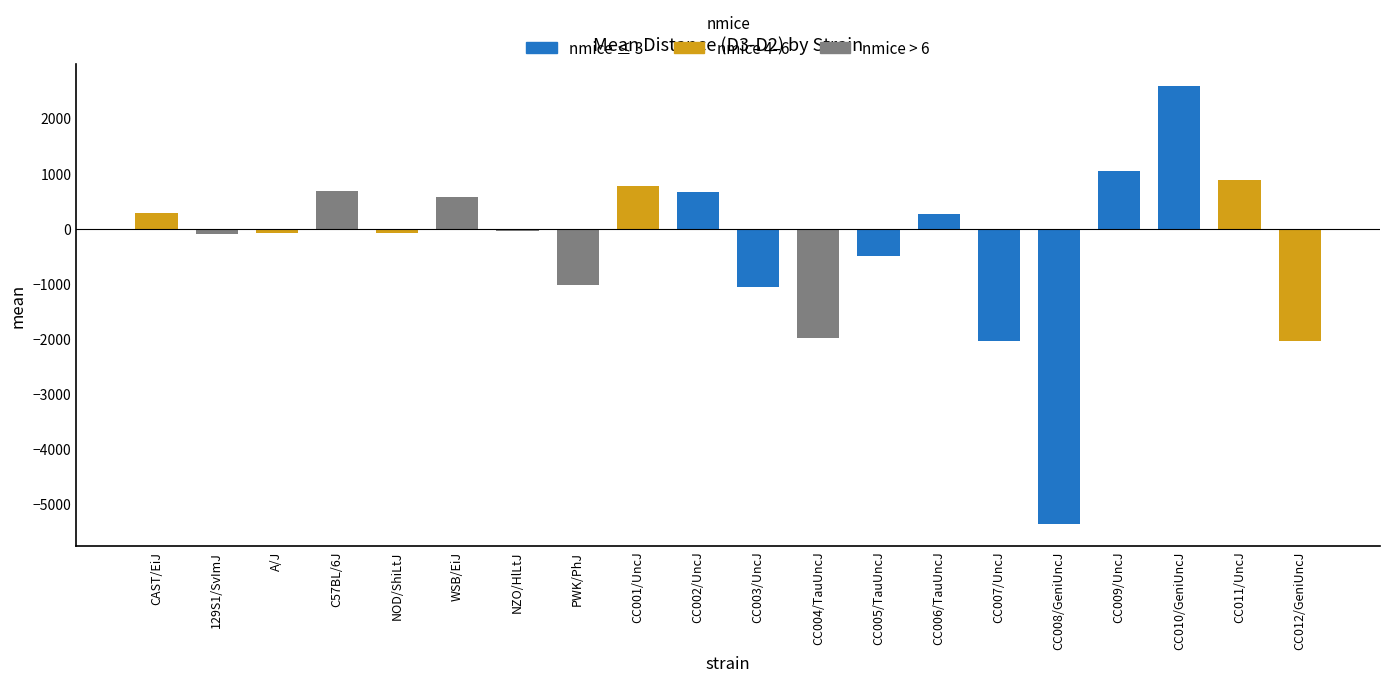

How many categories are shown in the chart?

20